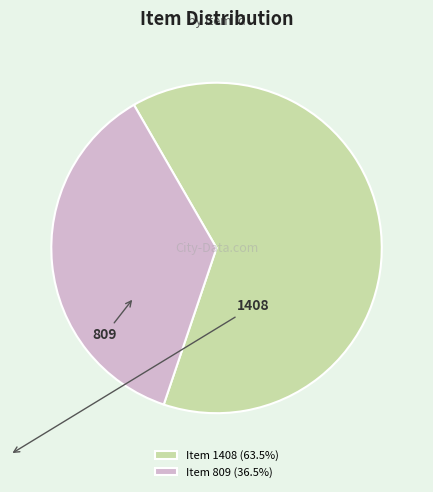

Is it true that Item 809 is 36% of the pie?

True